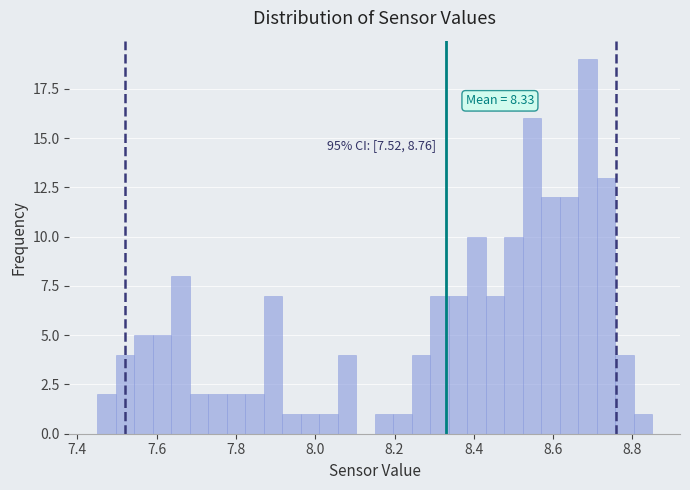

Around what value on the x-axis is the tallest bar? Give the approximate position of its centre, as read against the axis.

8.68